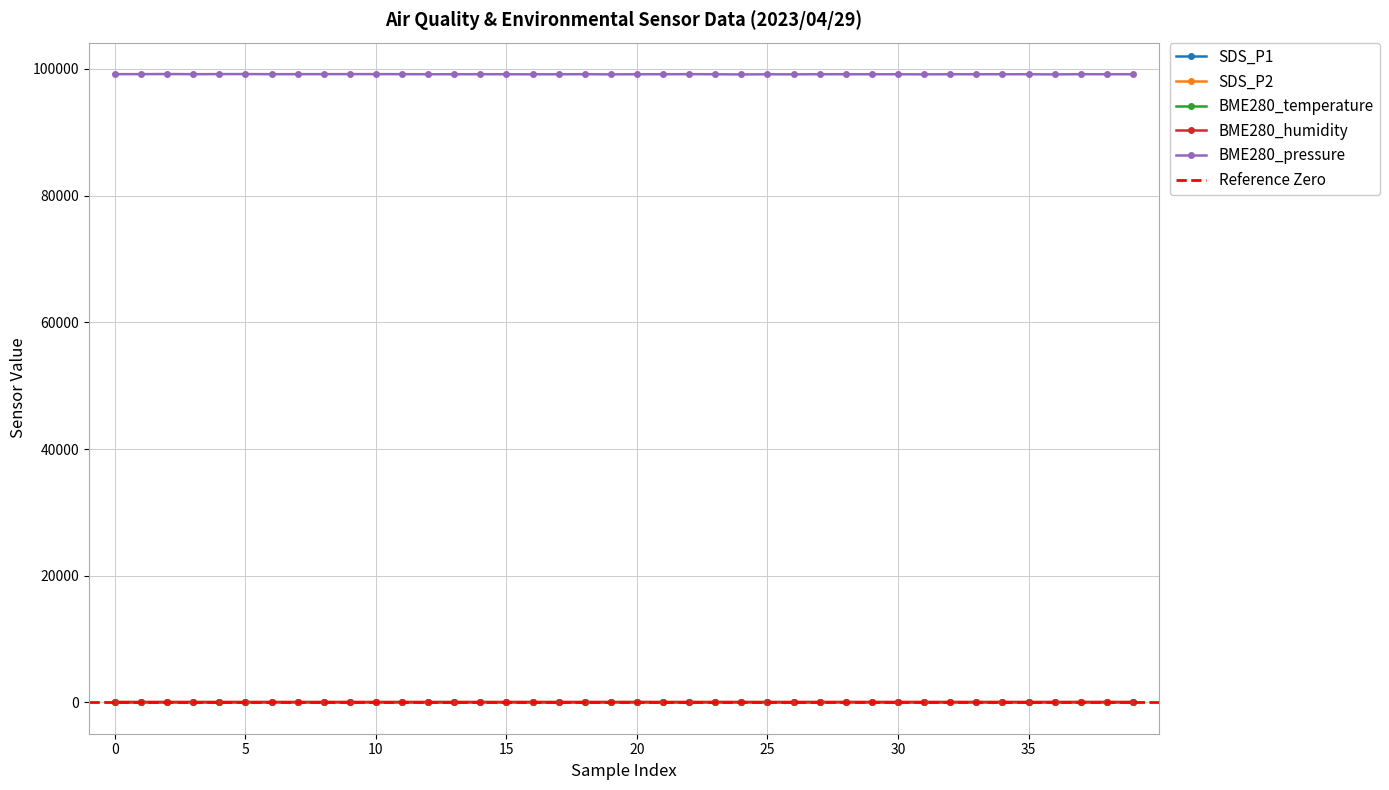

What are all the series names shown in the legend?

SDS_P1, SDS_P2, BME280_temperature, BME280_humidity, BME280_pressure